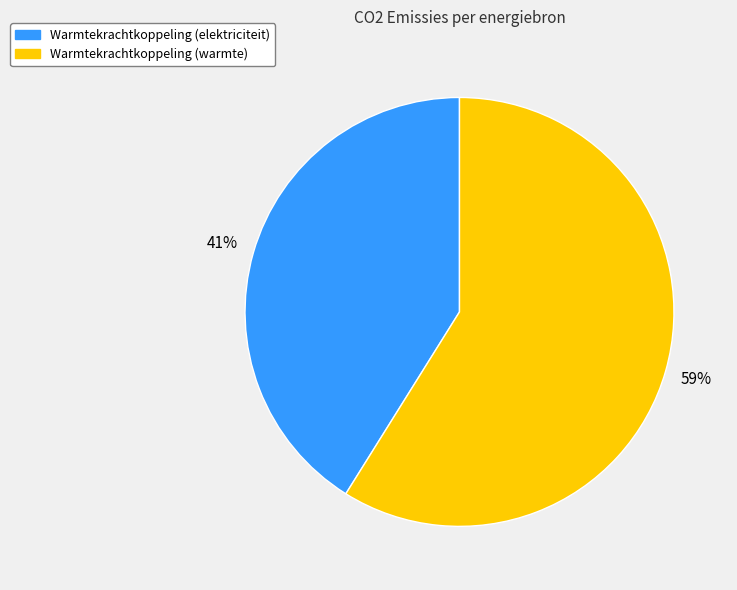

Is there a majority slice in this chart?

Yes